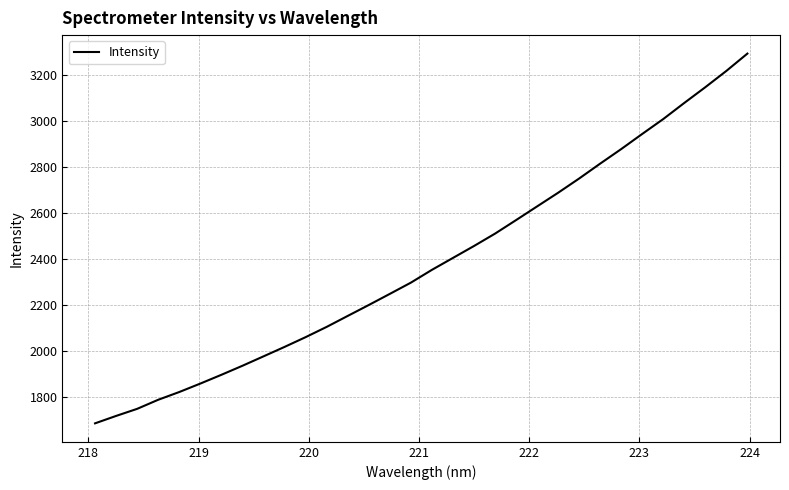

Is this an area chart (filled region under the line)?

No